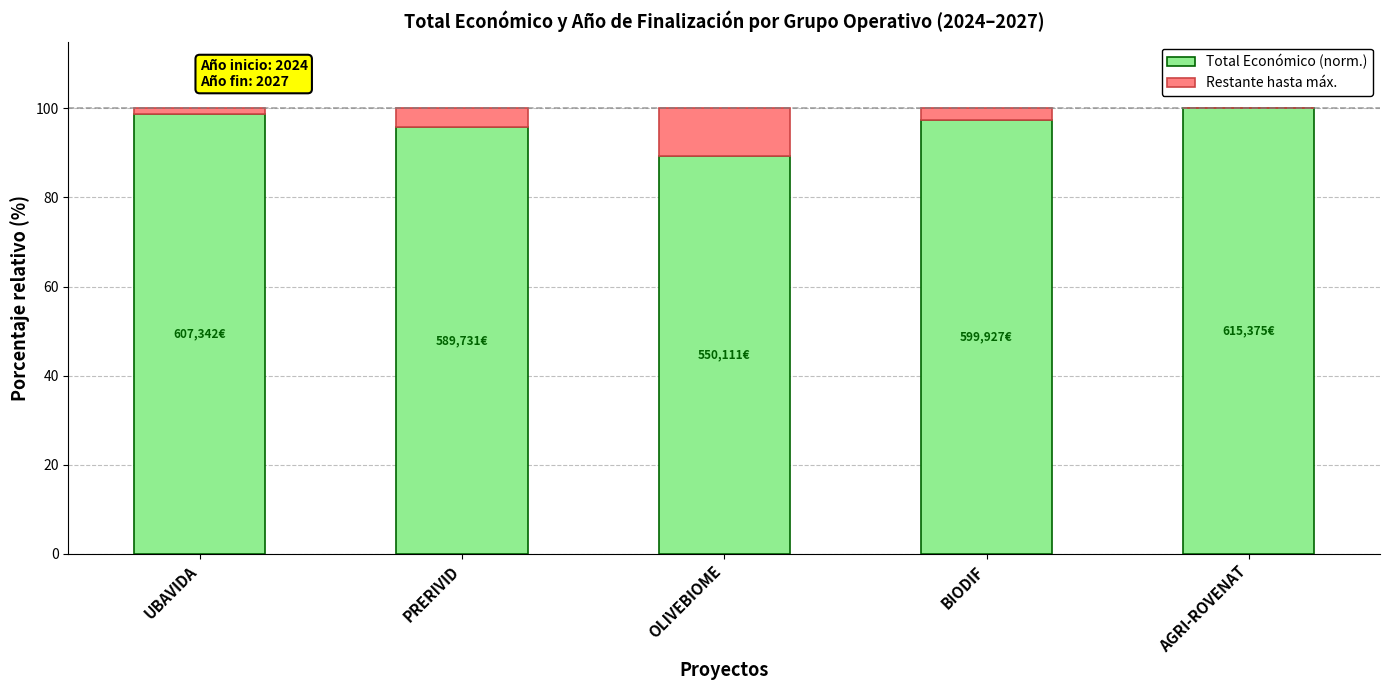

What is the sum of all Total Económico (norm.) values?

481.4